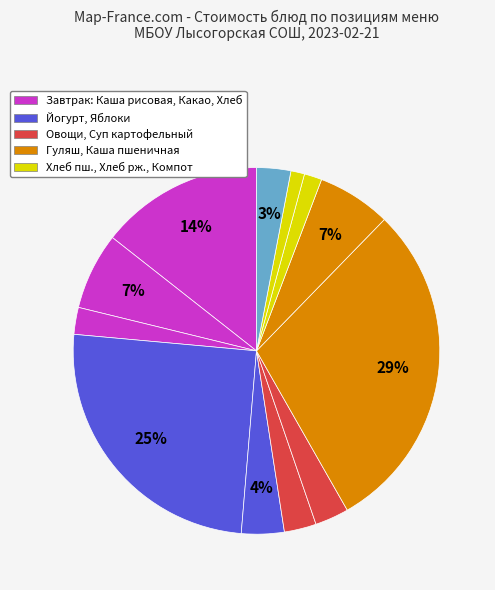

To the nearest percent, what is the average slice percentage?

8%